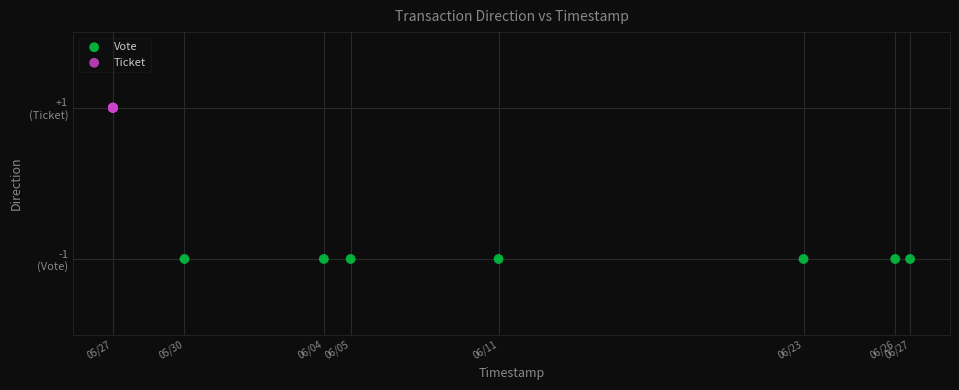

What are all the series names shown in the legend?

Vote, Ticket